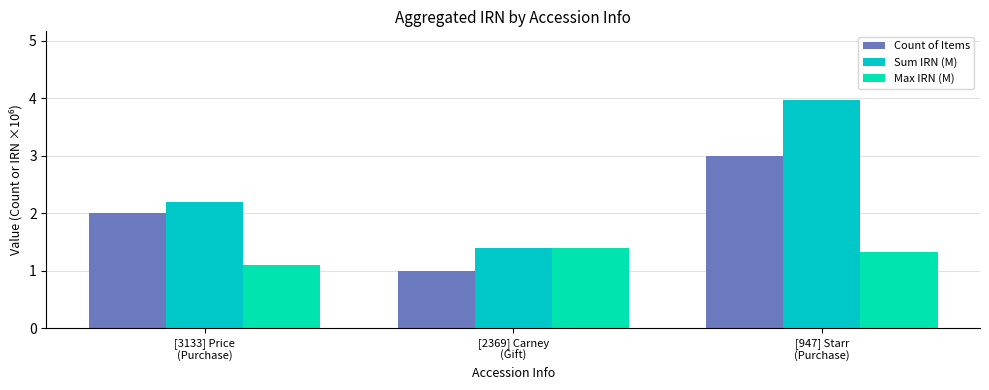

How many bars are there in each group?

3